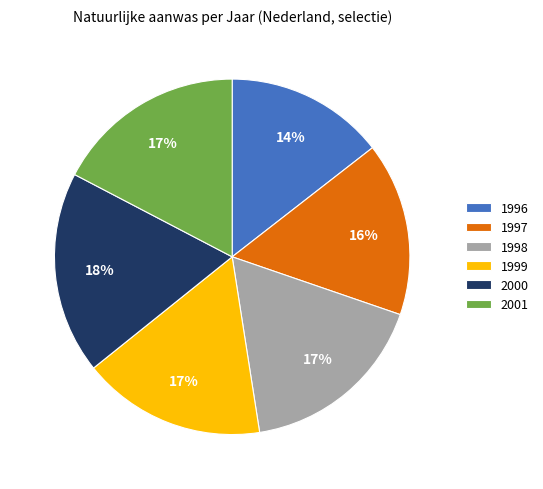

Which slice is the largest?

2000